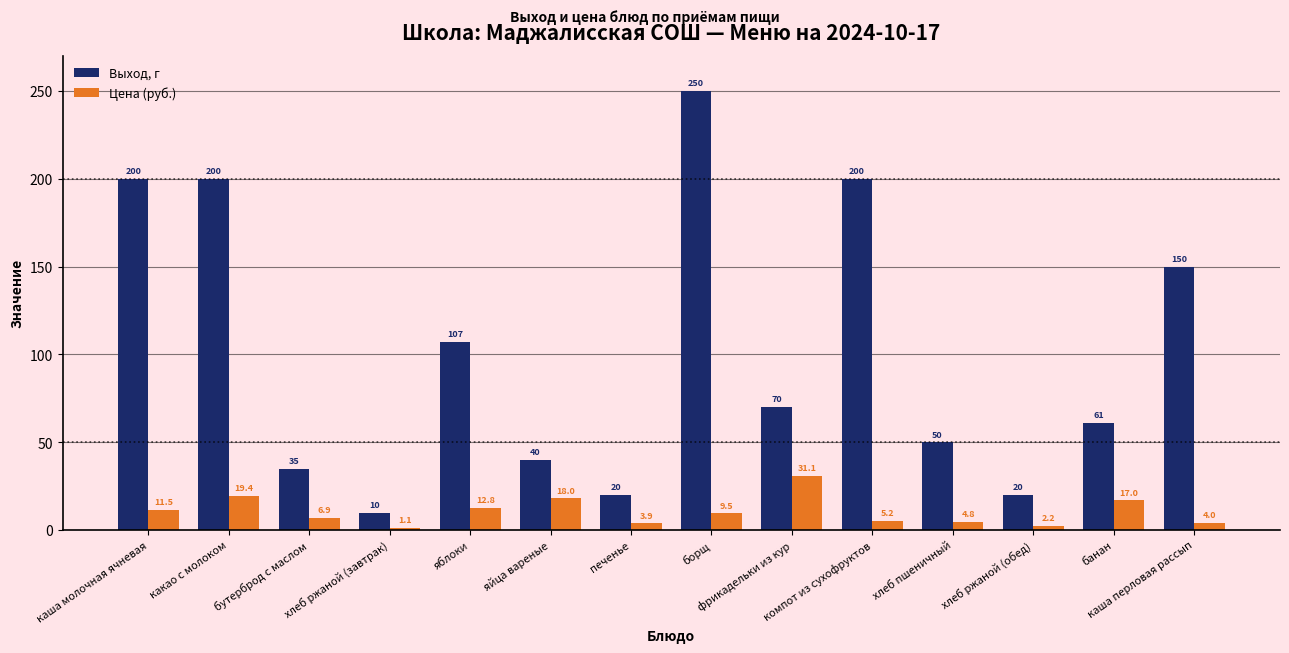

What is the label of the 4th bar from the left?

хлеб ржаной (завтрак)